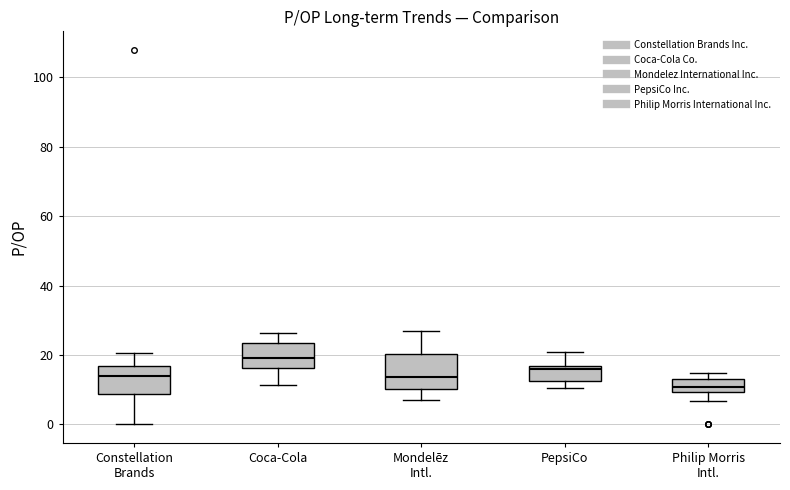

Reading left to right, read every box against the y-axis: the position of its median line, the range the box covers, and the ends of its whiskers. The values are not printed on the chart, so give them approximately, as read against the axis.

Constellation Brands: median 14, box 8 to 16, whiskers 0 to 20
Coca-Cola: median 18, box 16 to 24, whiskers 12 to 26
Mondelēz Intl.: median 14, box 10 to 20, whiskers 8 to 26
PepsiCo: median 16 (just below the box's upper edge), box 12 to 16, whiskers 10 to 20
Philip Morris Intl.: median 10 (inside the box), box 10 to 12, whiskers 6 to 14